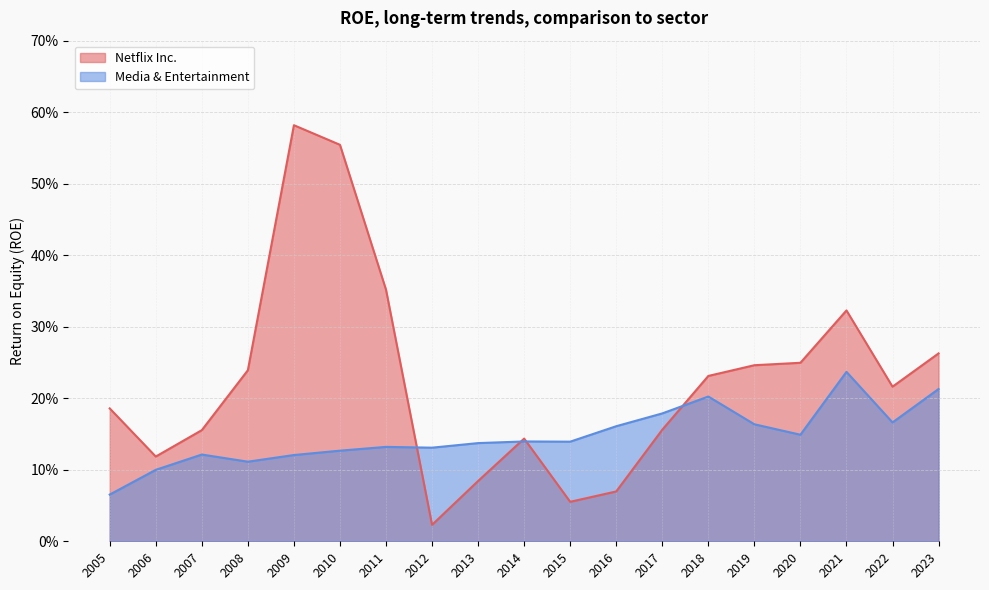

In Netflix Inc., how many points are lower than both neighbors (excluding endpoints)?

4